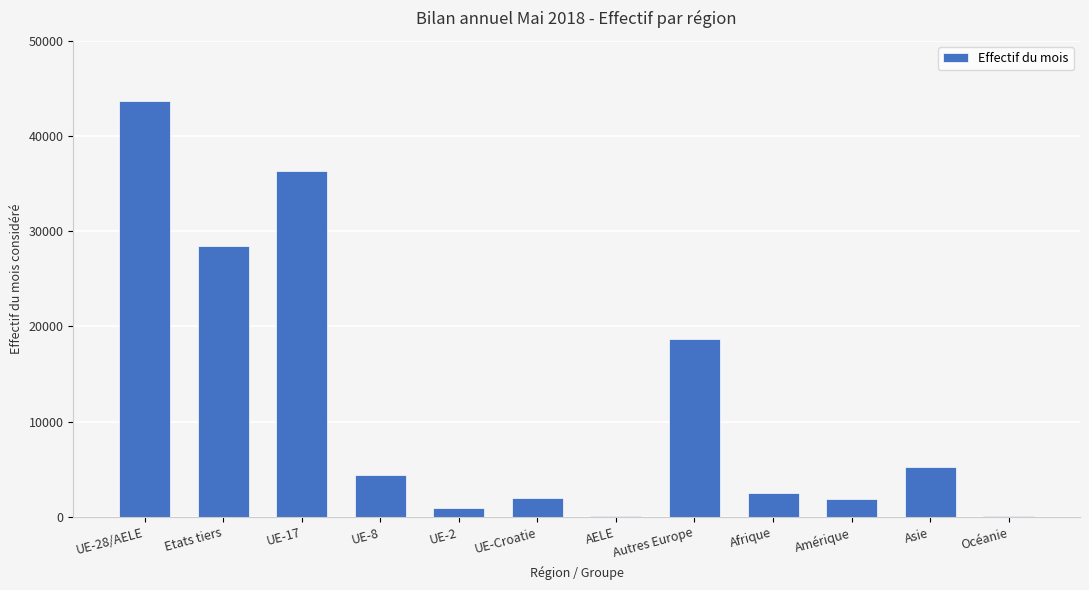

Where is the data nearest to the value 21884?

Autres Europe